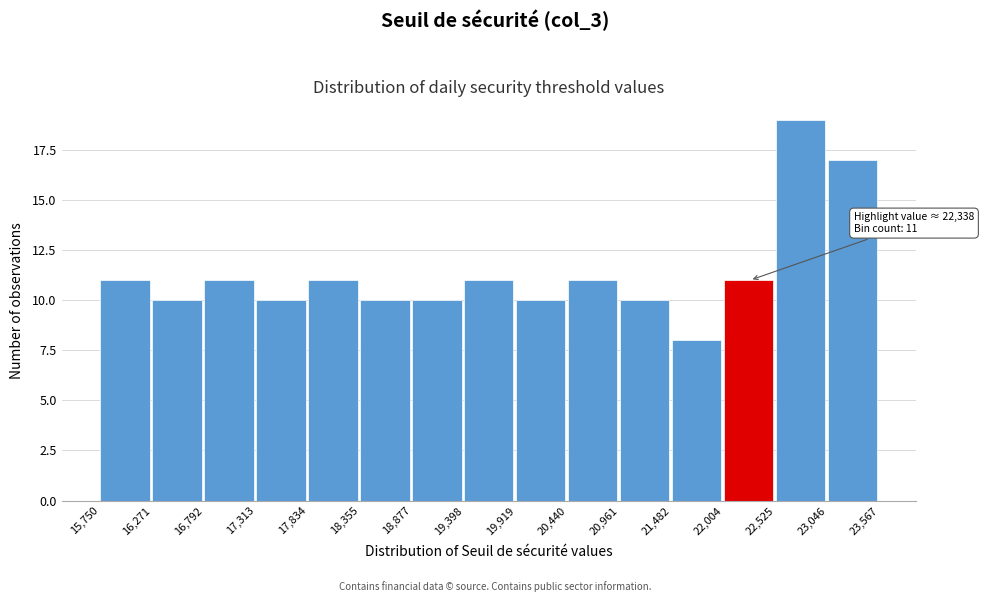

Which range on the x-axis has the tallest bar?

22,525 to 23,046